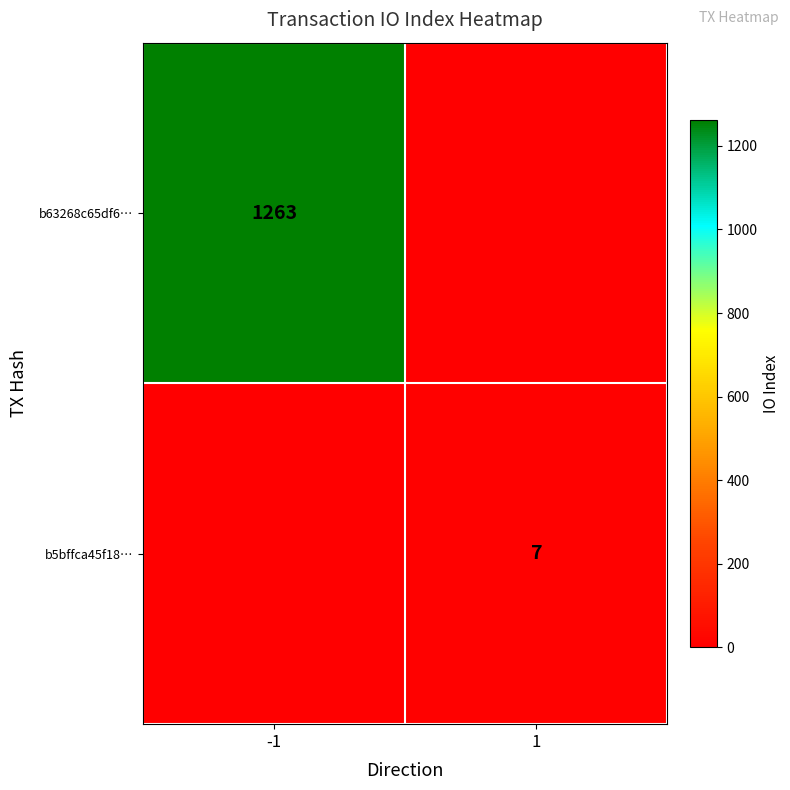

Is the value of b5bffca45f18… at 1 greater than the value of b63268c65df6… at -1?

No